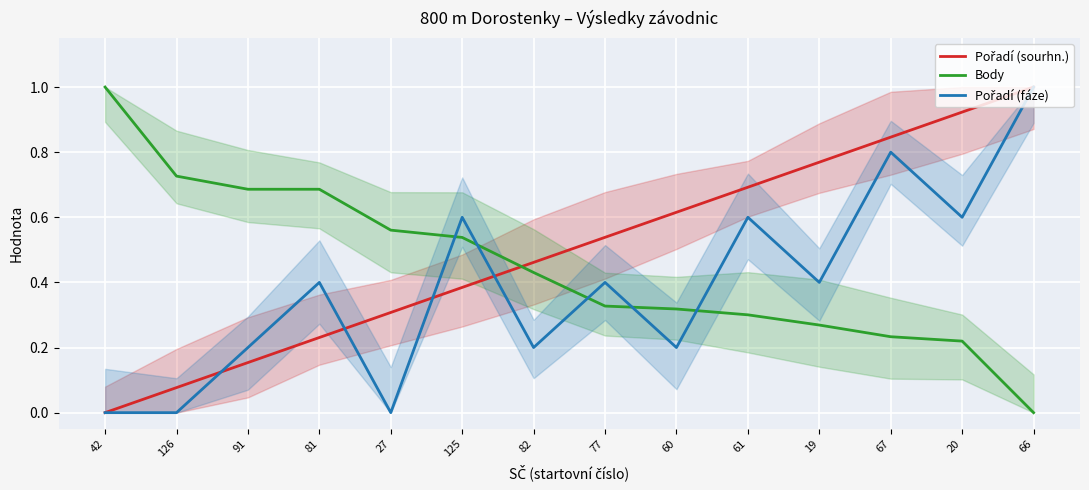

Reading left to right, transcribe all the data shown in this chart.

Pořadí (sourhn.): 42=0.0	126=0.1	91=0.2	81=0.2	27=0.3	125=0.4	82=0.5	77=0.5	60=0.6	61=0.7	19=0.8	67=0.8	20=0.9	66=1.0
Body: 42=1.0	126=0.7	91=0.7	81=0.7	27=0.6	125=0.5	82=0.4	77=0.3	60=0.3	61=0.3	19=0.3	67=0.2	20=0.2	66=0.0
Pořadí (fáze): 42=0.0	126=0.0	91=0.2	81=0.4	27=0.0	125=0.6	82=0.2	77=0.4	60=0.2	61=0.6	19=0.4	67=0.8	20=0.6	66=1.0